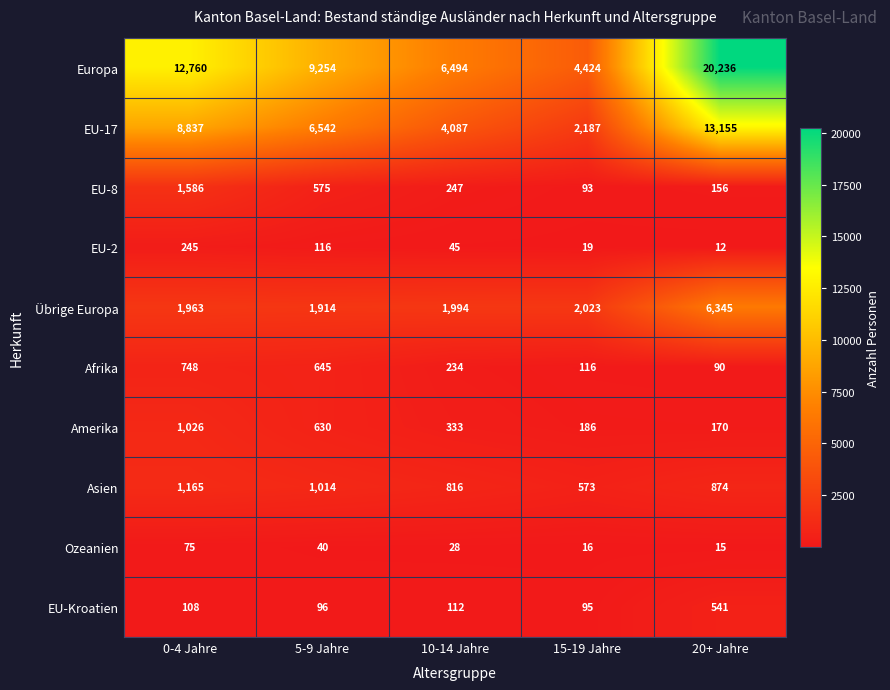

The value of Übrige Europa at 5-9 Jahre is 2841. True or false?

False